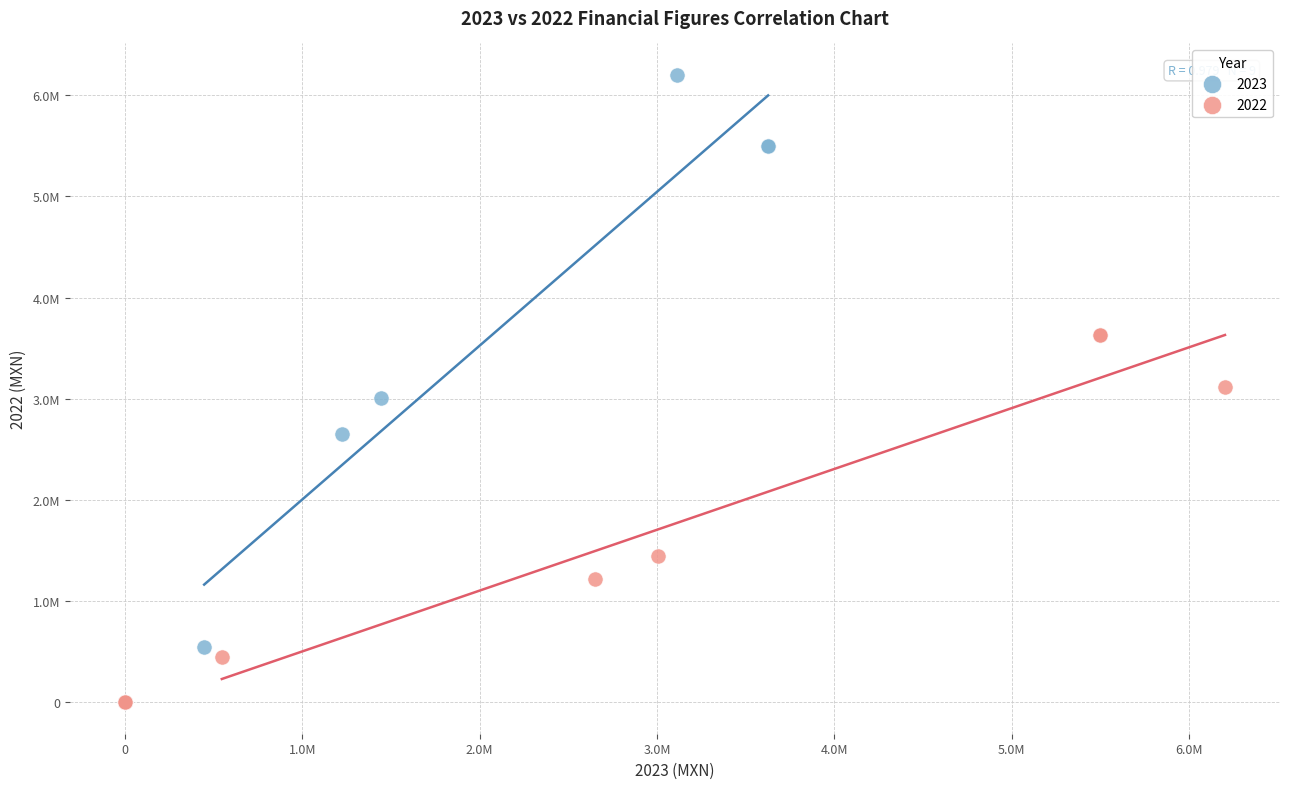

What are all the series names shown in the legend?

2023, 2022